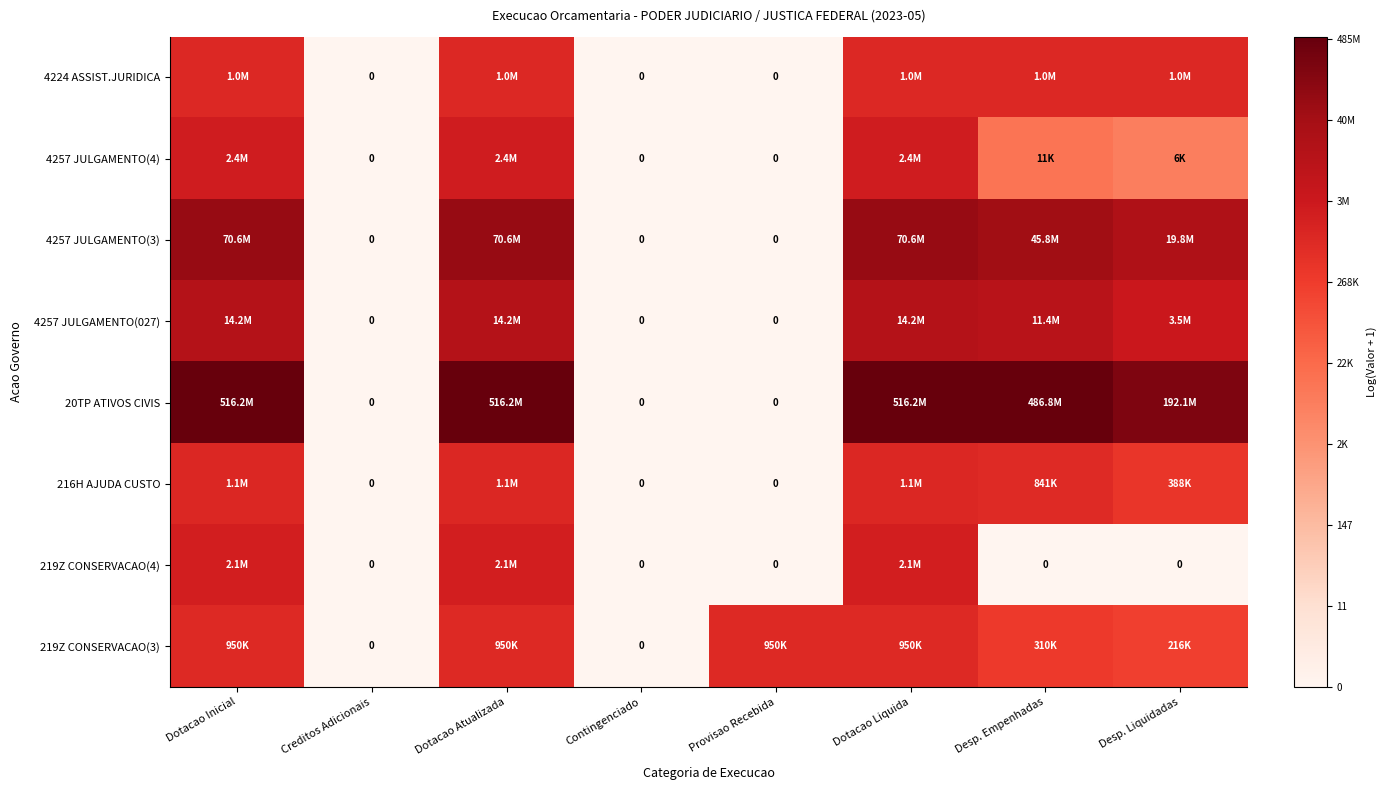

At which category does the chart reach its minimum across all series?

Creditos Adicionais